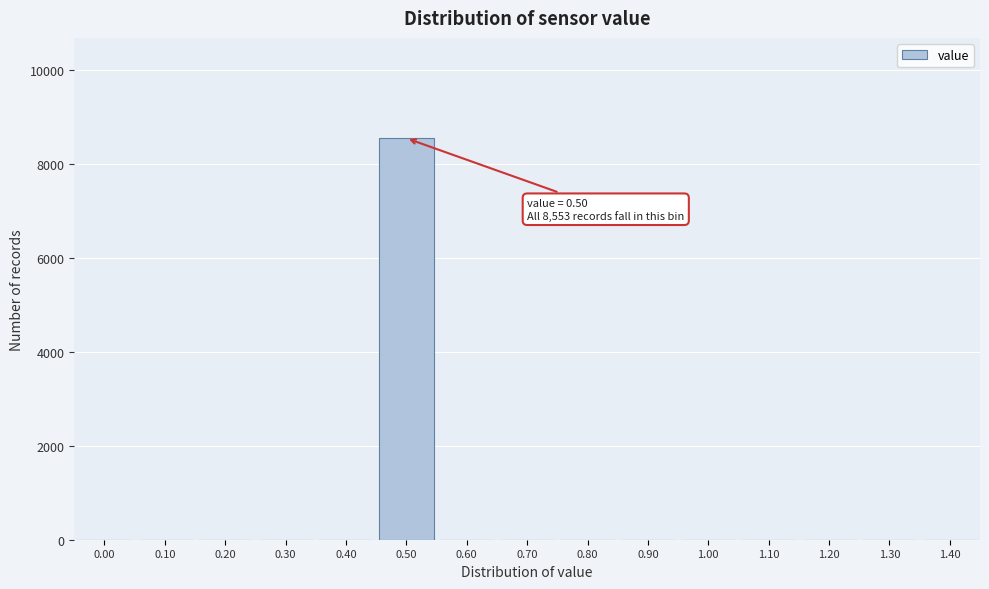

Reading left to right, what are all the values shown in this chart?

0.00=0	0.10=0	0.20=0	0.30=0	0.40=0	0.50=8553	0.60=0	0.70=0	0.80=0	0.90=0	1.00=0	1.10=0	1.20=0	1.30=0	1.40=0